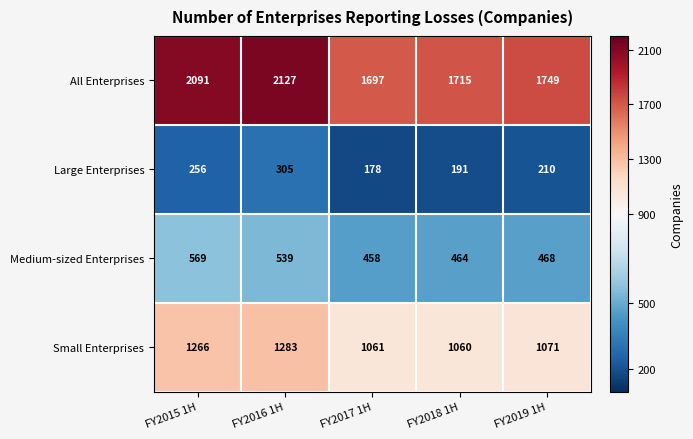

At which label is Large Enterprises closest to 241?

FY2015 1H